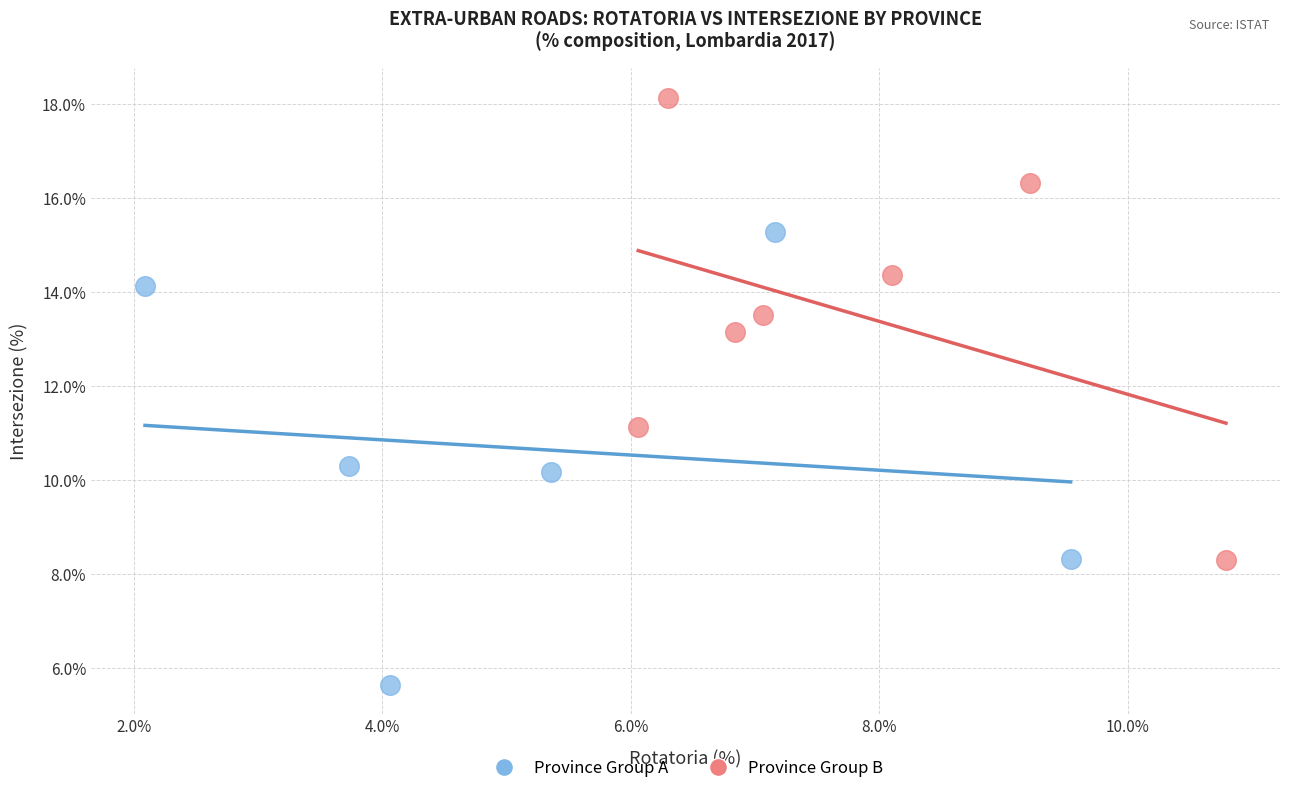

What are all the series names shown in the legend?

Province Group A, Province Group B